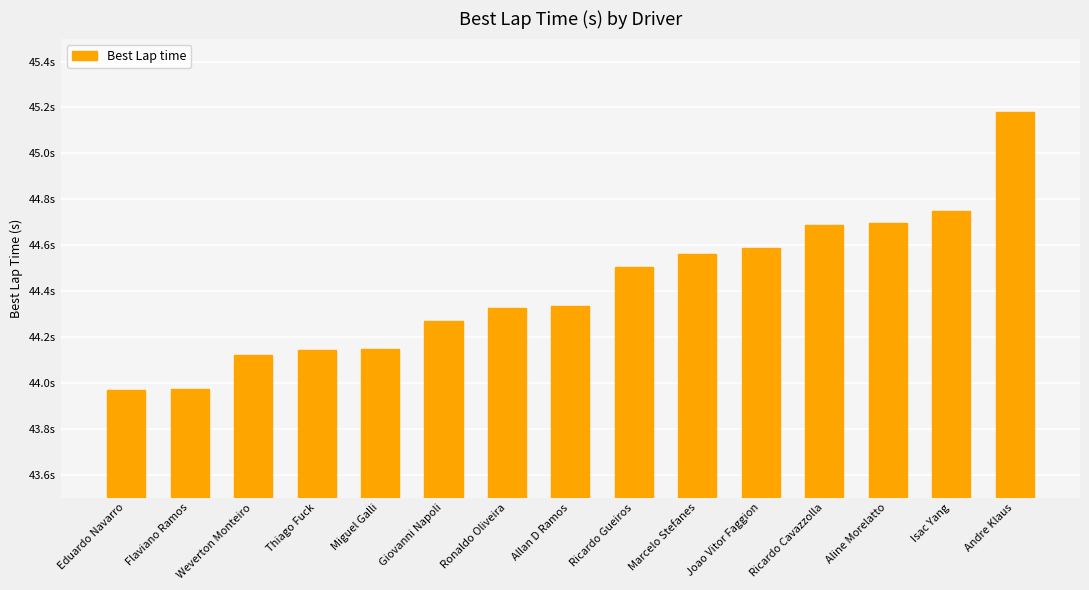

What is the label of the 6th bar from the right?

Marcelo Stefanes